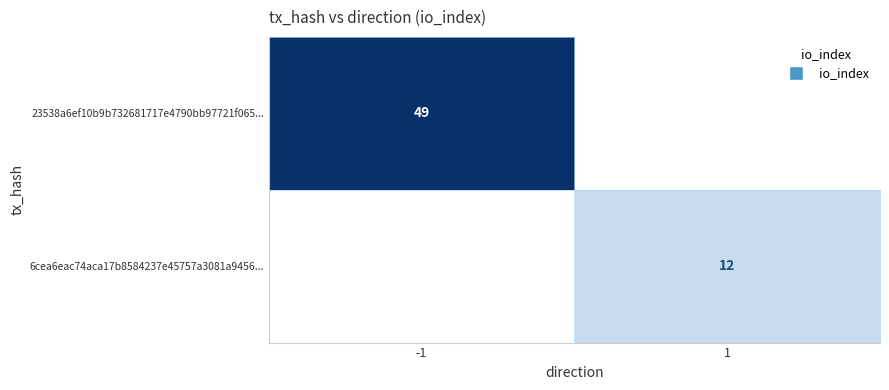

At which category is the sum across all series the highest?

-1